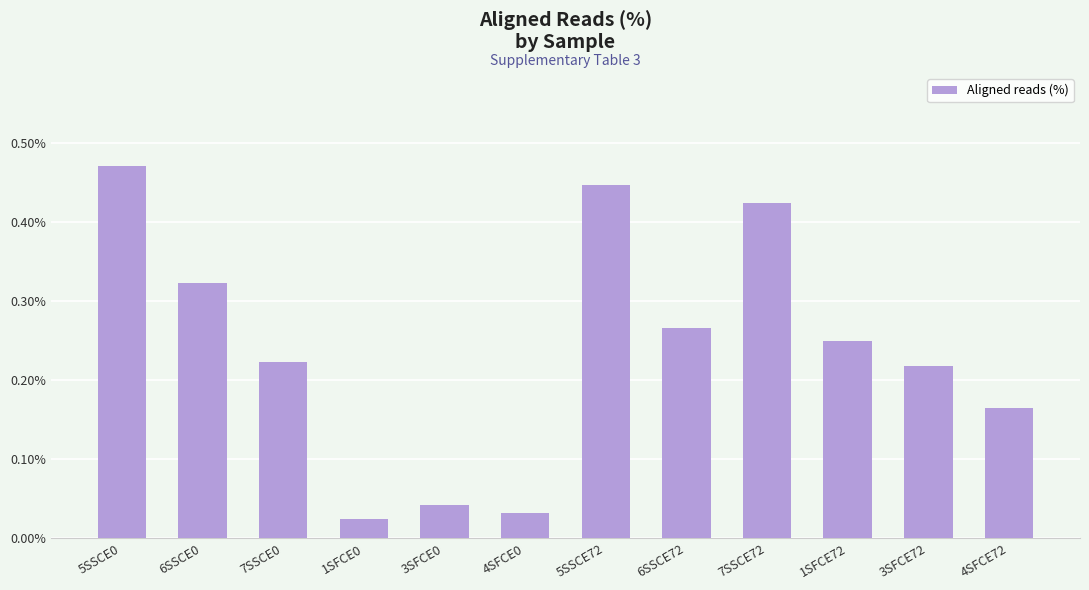

The value at 6SSCE72 is 0.4. True or false?

False